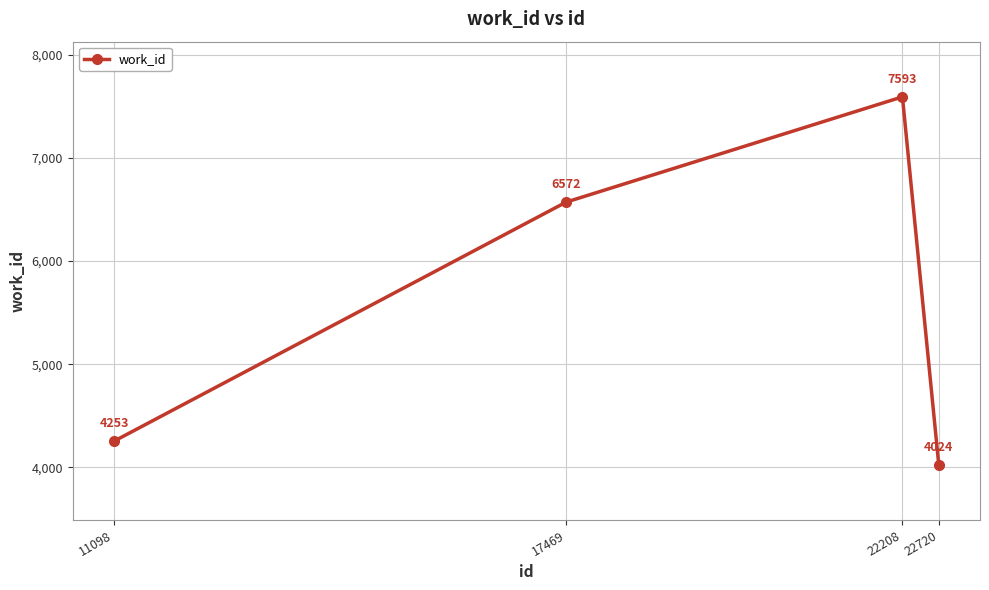

What is the difference between the maximum and minimum values?

3569